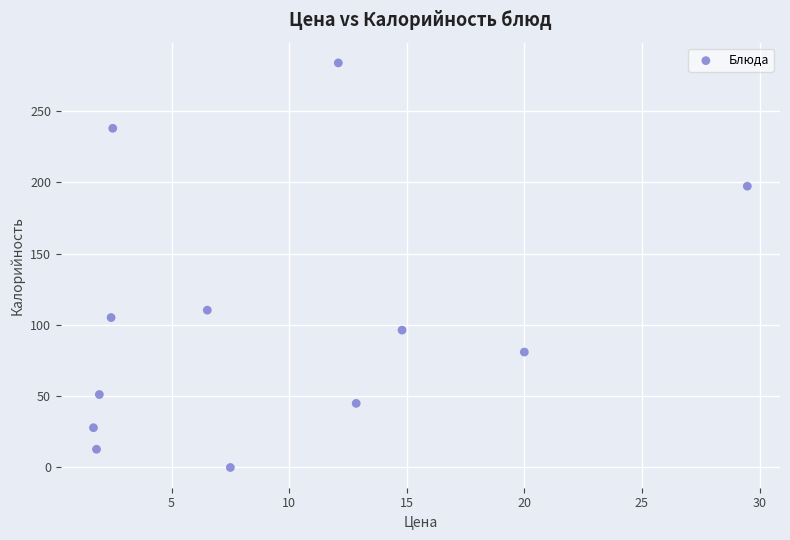

What Y value in the scatter plot is closest to 141?

110.4